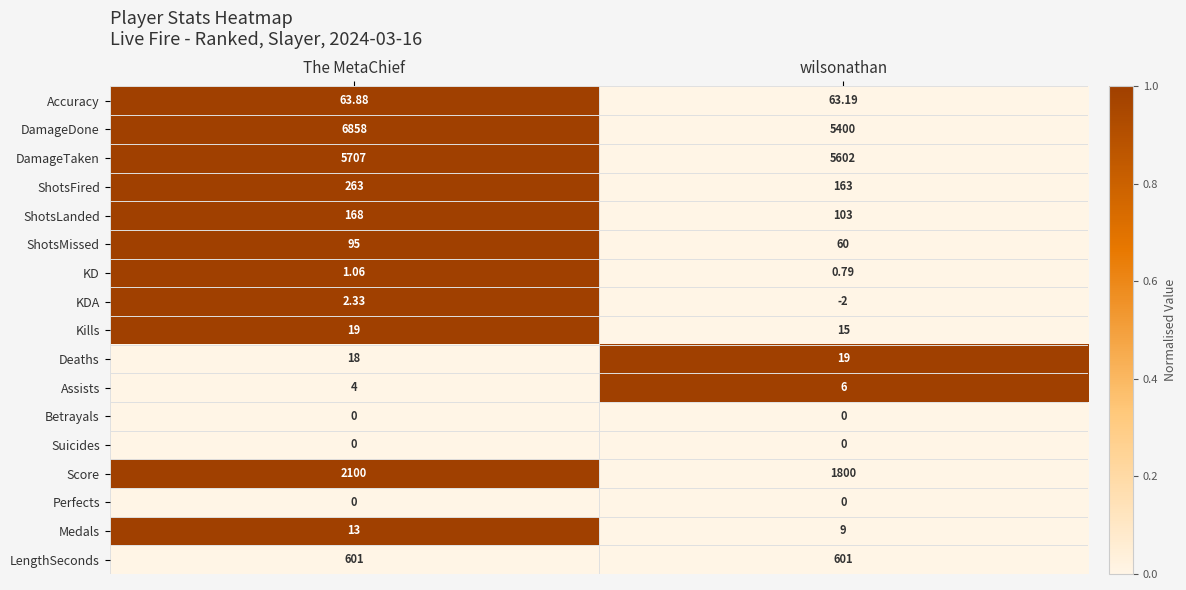

List the labels in order of KD value, largest first.

The MetaChief, wilsonathan